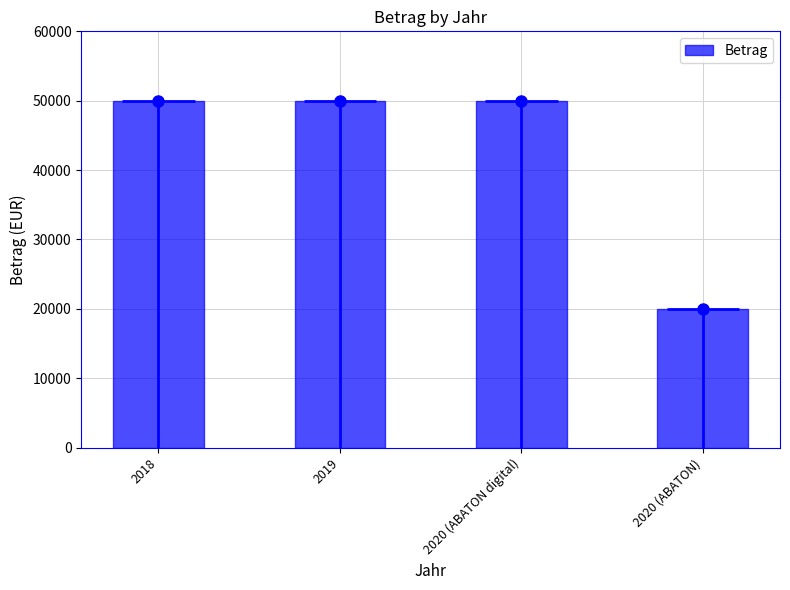

At which category does the chart reach its peak across all series?

2018